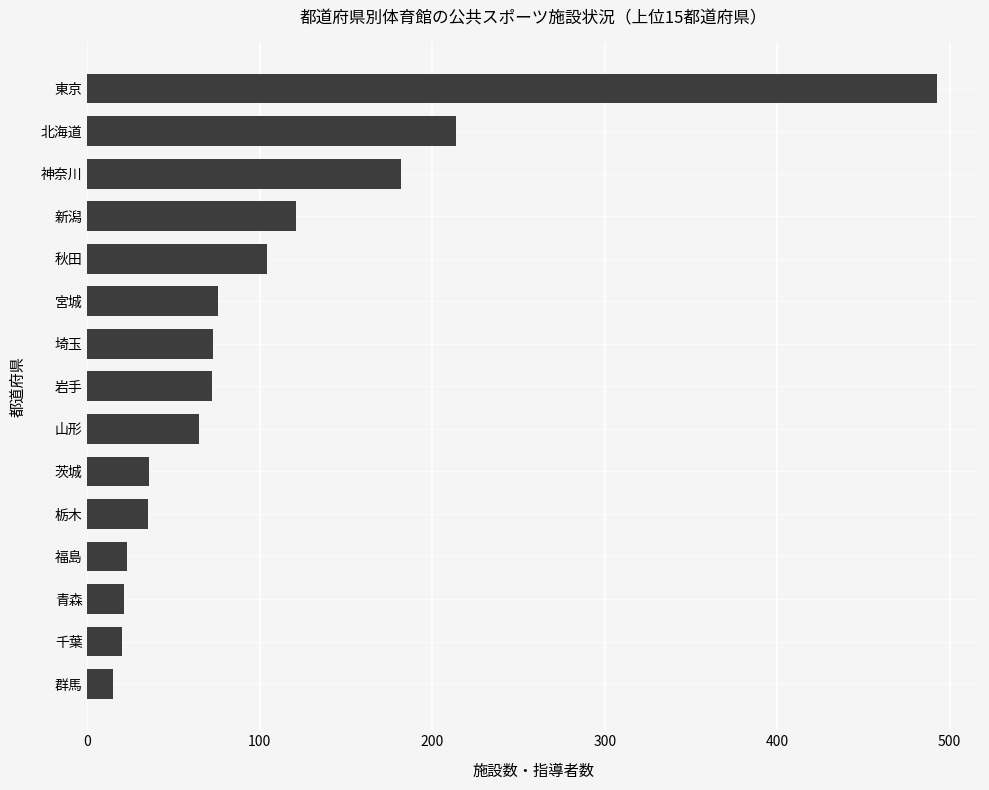

What is the difference between the values at 茨城 and 北海道?

178